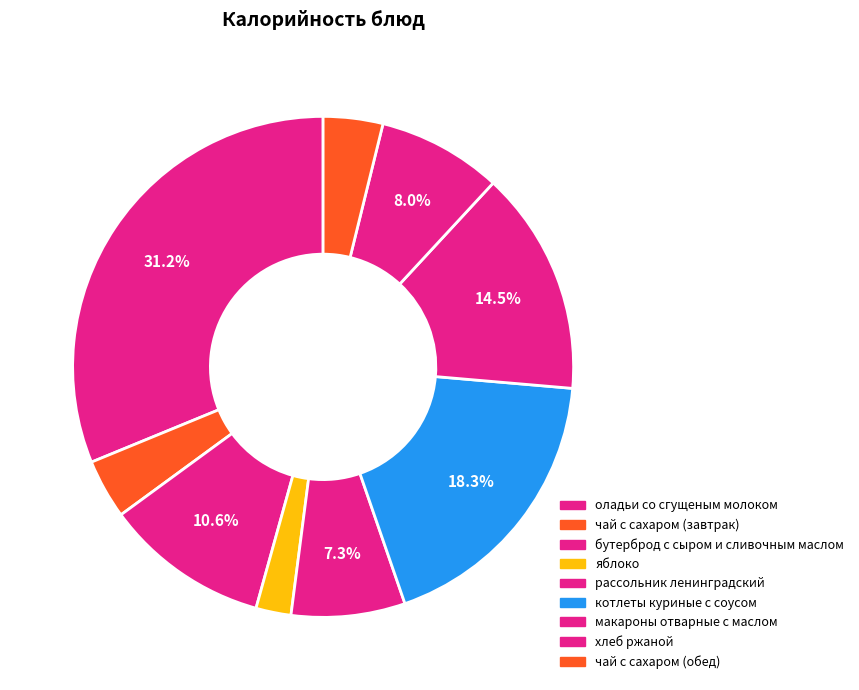

How many segments does this pie chart have?

9